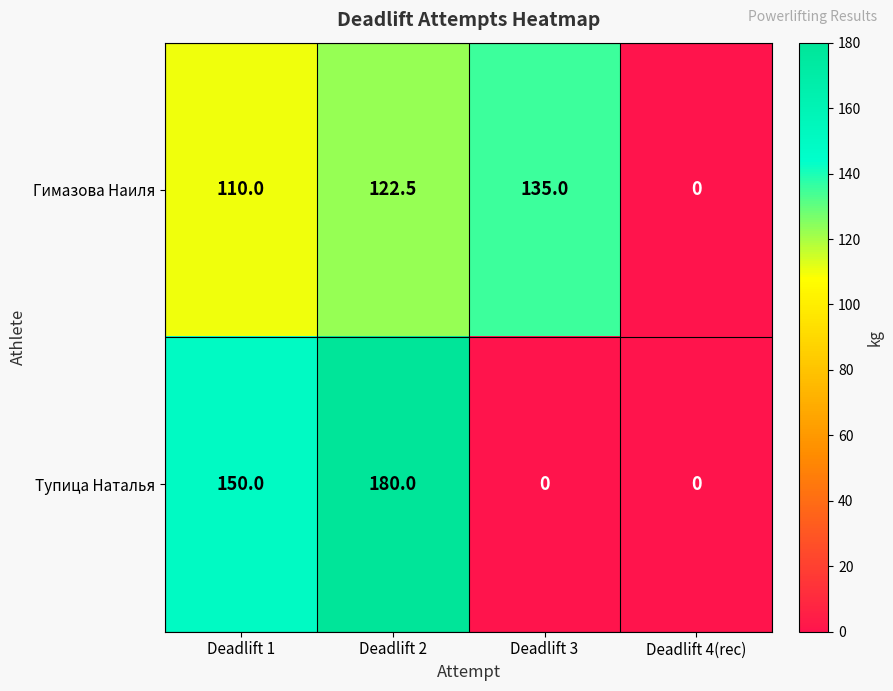

Which category has the lowest value in the Гимазова Наиля series?

Deadlift 4(rec)